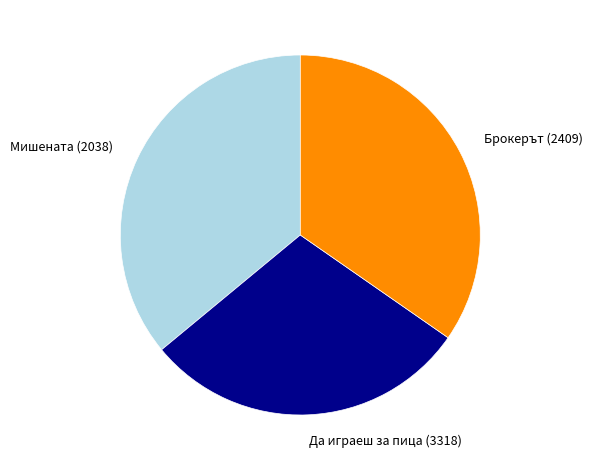

True or false: Да играеш за пица (3318) accounts for 16% of the total.

False